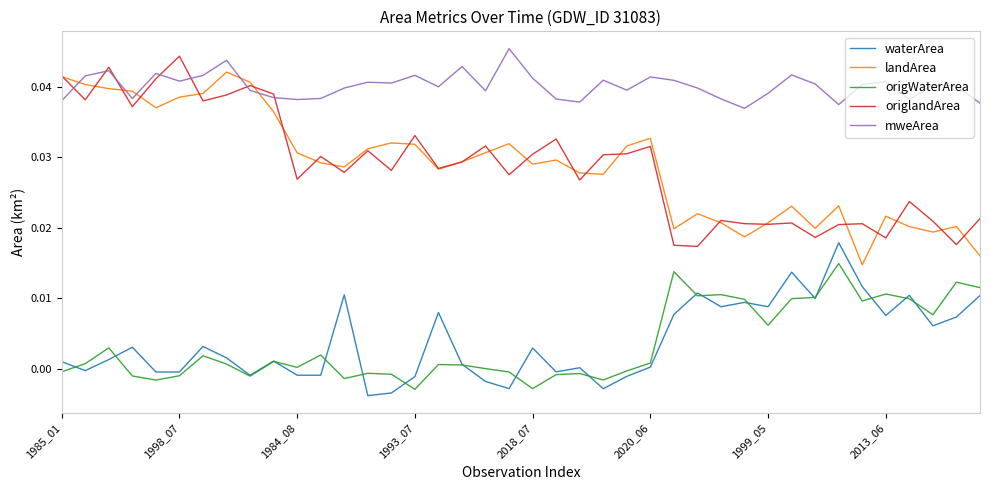

True or false: origWaterArea and landArea cross at least once.

False